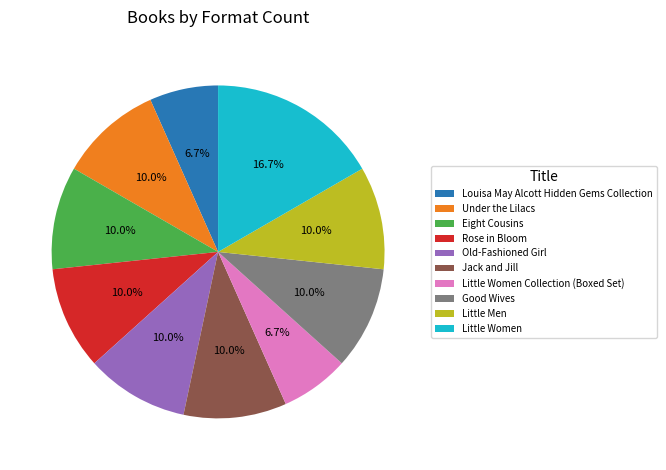

To the nearest percent, what percentage of the pie is Eight Cousins?

10%